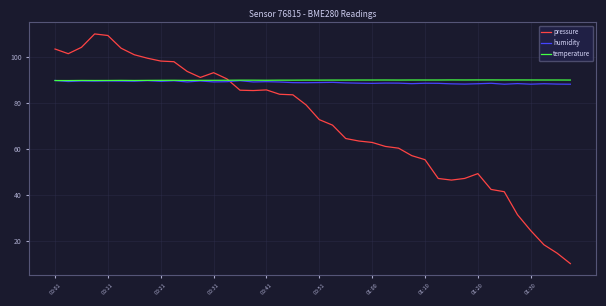

How many distinct data groups are displayed?

3